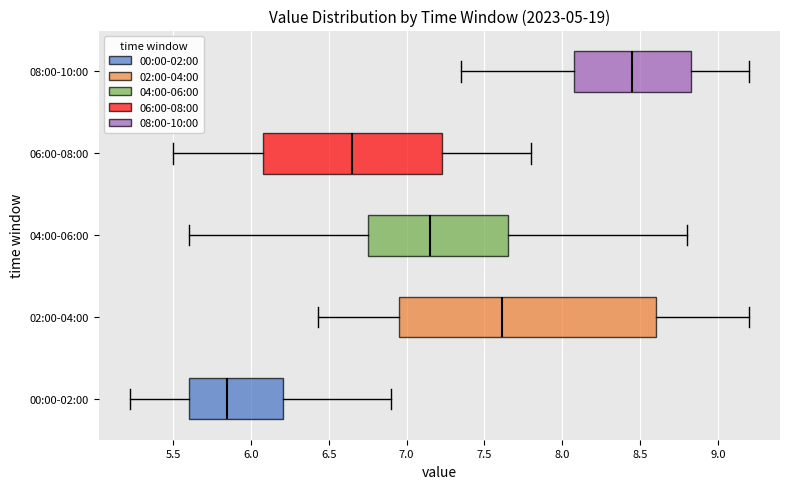

Reading bottom to top, transcribe this box plot: for each box, give where its median line is, the range the box spans, and where its two whiskers end, as read against the x-axis. The values are not printed on the chart, so give them approximately, as read against the axis.

00:00-02:00: median 5.85, box 5.60 to 6.20, whiskers 5.20 to 6.90
02:00-04:00: median 7.60, box 6.95 to 8.60, whiskers 6.45 to 9.20
04:00-06:00: median 7.15, box 6.75 to 7.65, whiskers 5.60 to 8.80
06:00-08:00: median 6.65, box 6.10 to 7.25, whiskers 5.50 to 7.80
08:00-10:00: median 8.45, box 8.10 to 8.85, whiskers 7.35 to 9.20